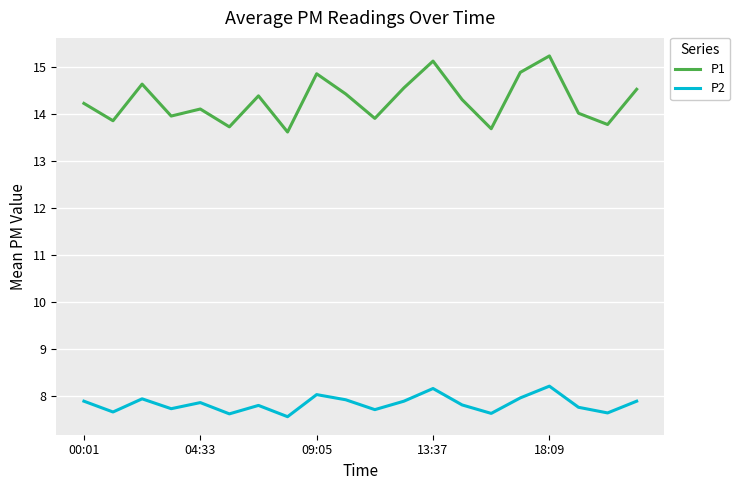

What is the difference between the maximum and minimum values in the P1 series?

1.6